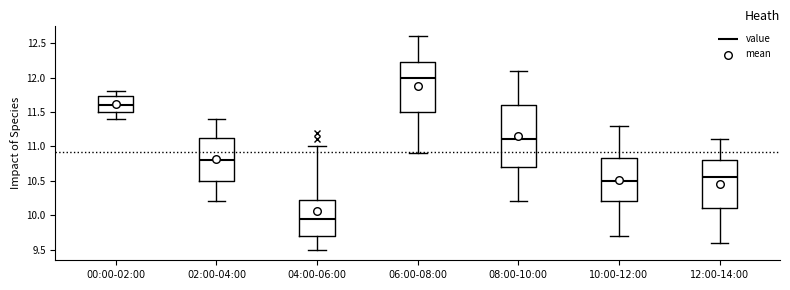

Where does the upper whisker of the box for 08:00-10:00 end on the y-axis? The values are not printed on the chart, so give them approximately, as read against the axis.

12.10